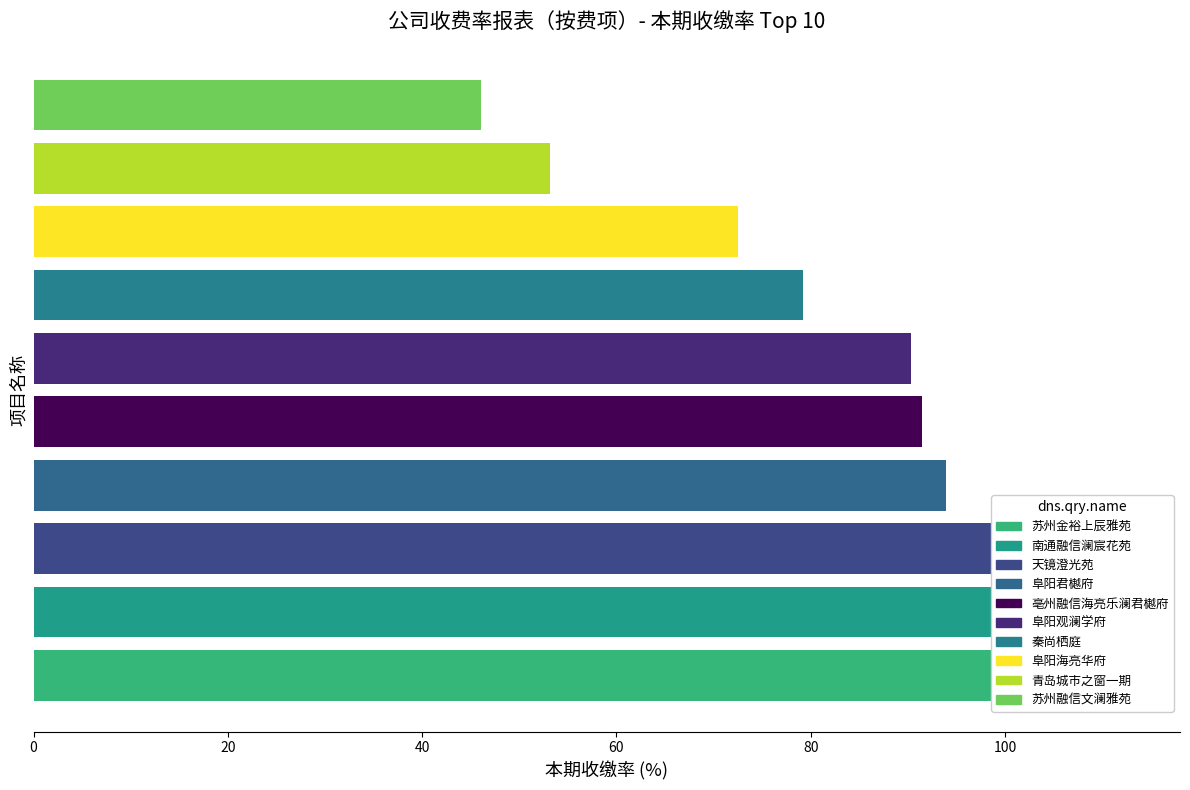

List the labels in order of value, largest first.

苏州金裕上辰雅苑, 南通融信澜宸花苑, 天镜澄光苑, 阜阳君樾府, 亳州融信海亮乐澜君樾府, 阜阳观澜学府, 秦尚栖庭, 阜阳海亮华府, 青岛城市之窗一期, 苏州融信文澜雅苑